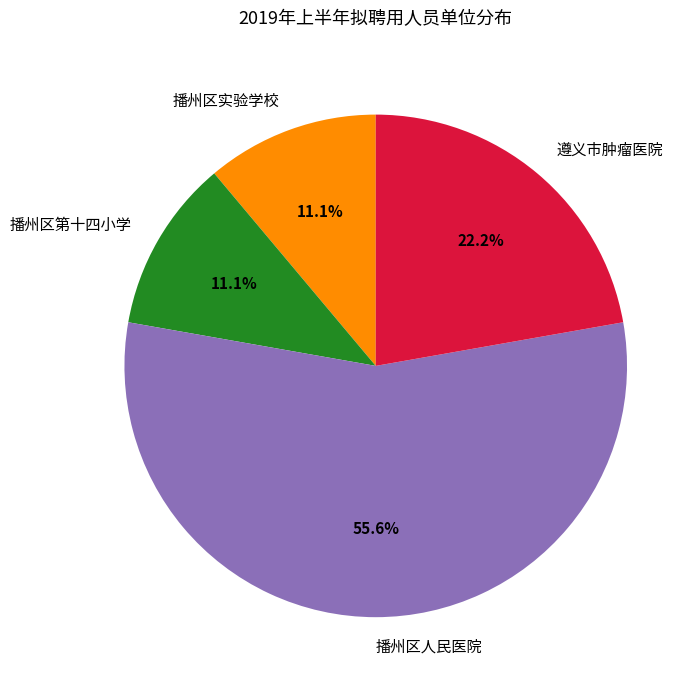

Is it true that 遵义市肿瘤医院 is 29% of the pie?

False